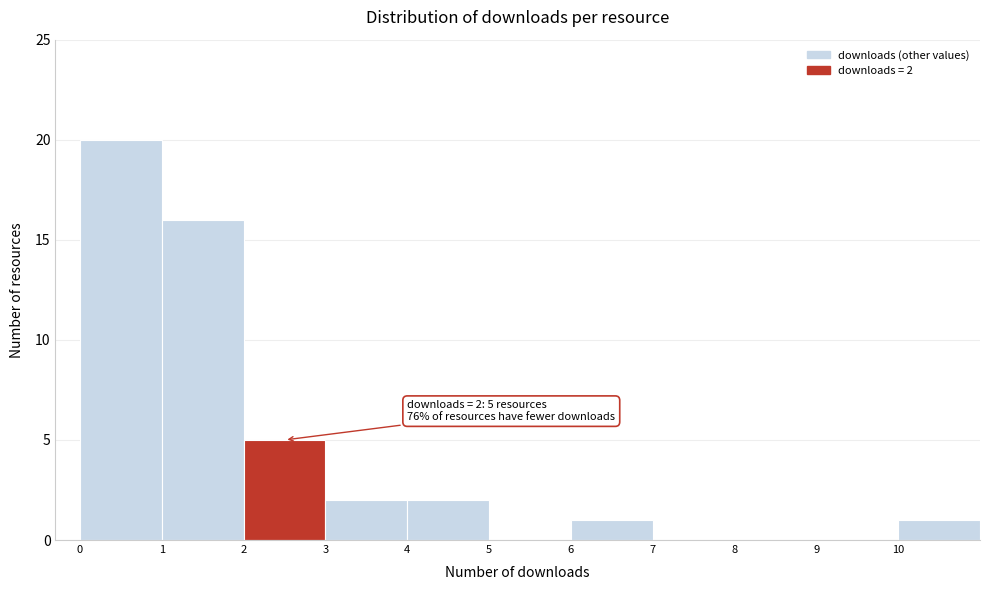

Which range on the x-axis has the tallest bar?

0 to 1